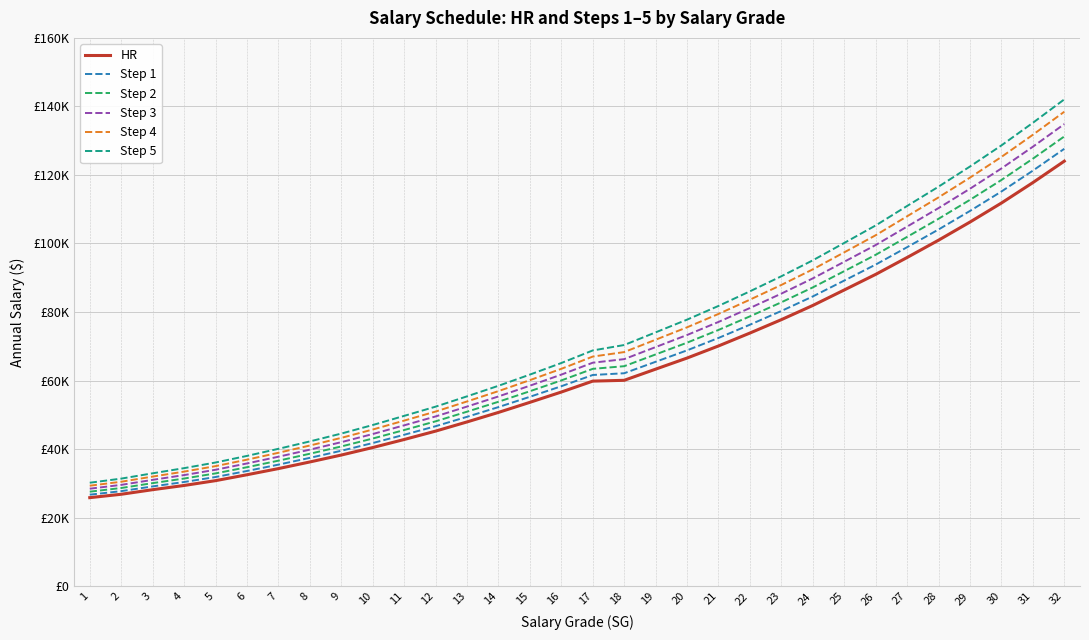

What is the maximum value for Step 3?

134843